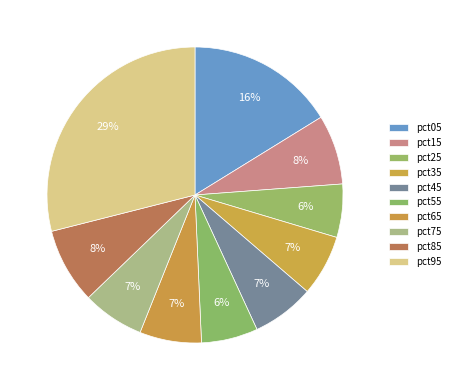

What is the smallest slice in the pie chart?

pct25